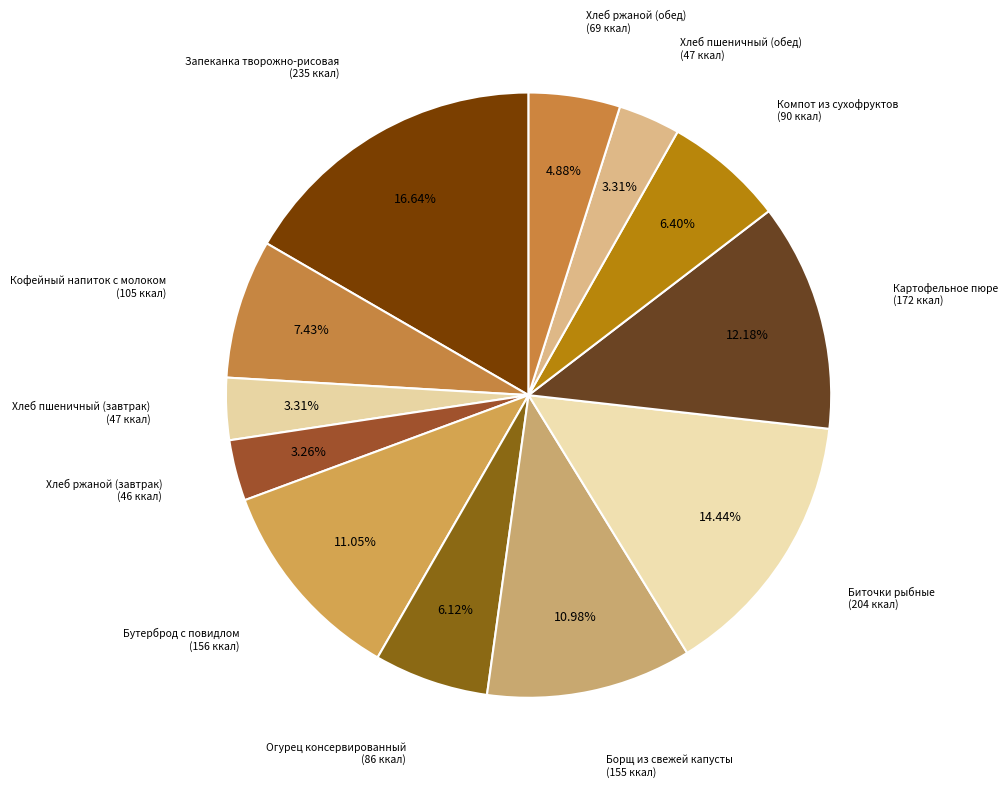

To the nearest percent, what is the difference between the largest and smallest slice percentages?

13%